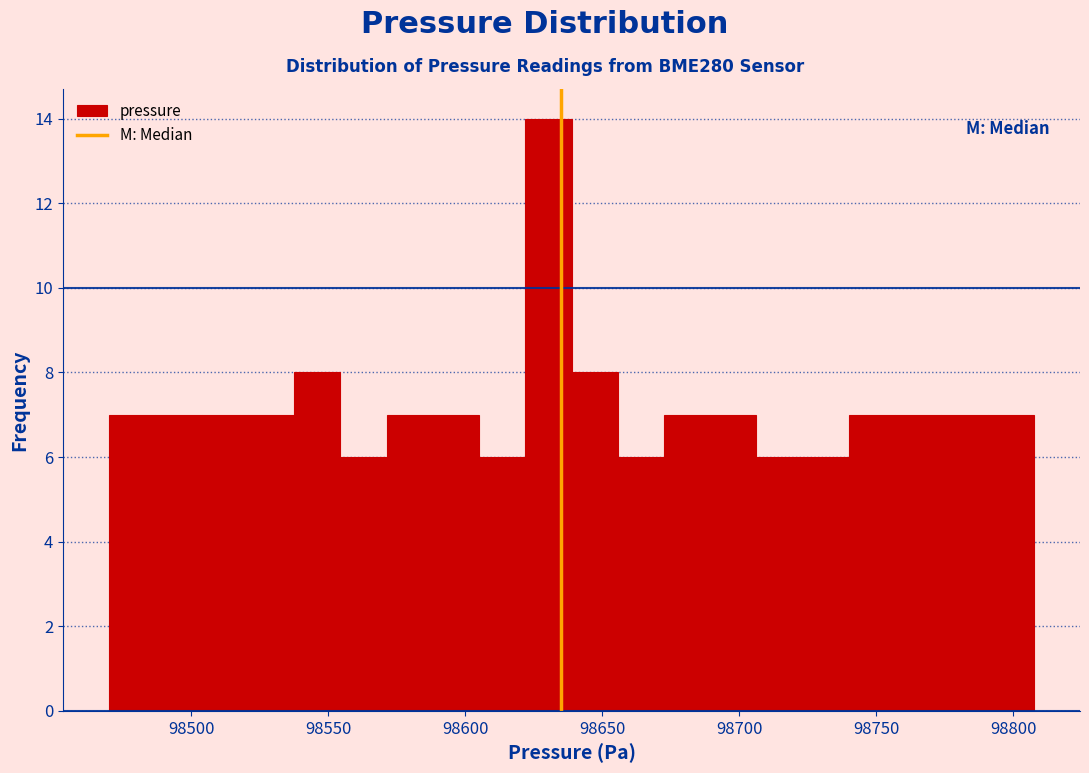

Around what value on the x-axis is the tallest bar? Give the approximate position of its centre, as read against the axis.

98630